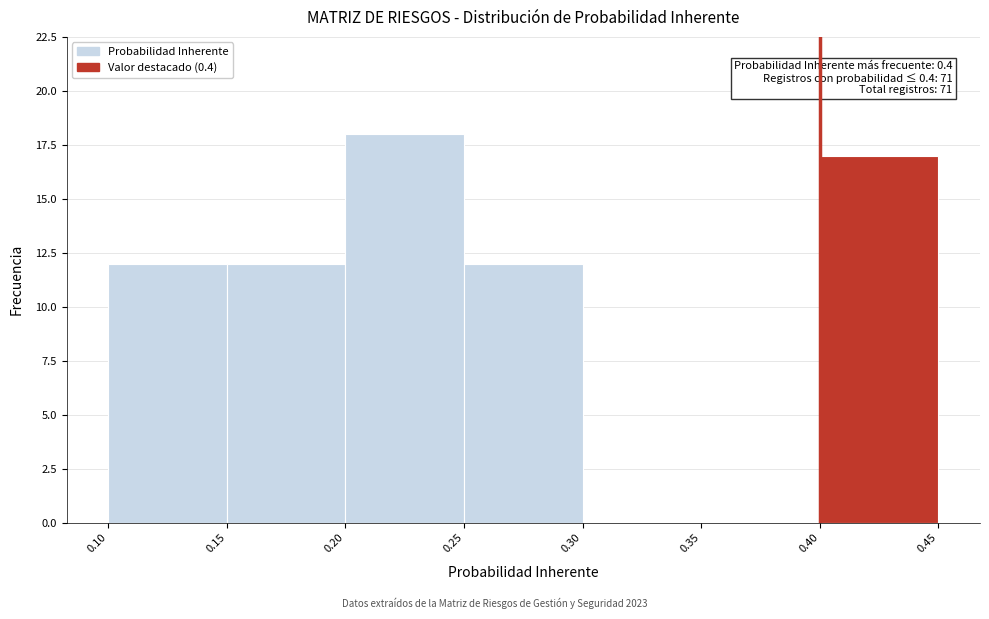

Which range on the x-axis has the tallest bar?

0.20 to 0.25